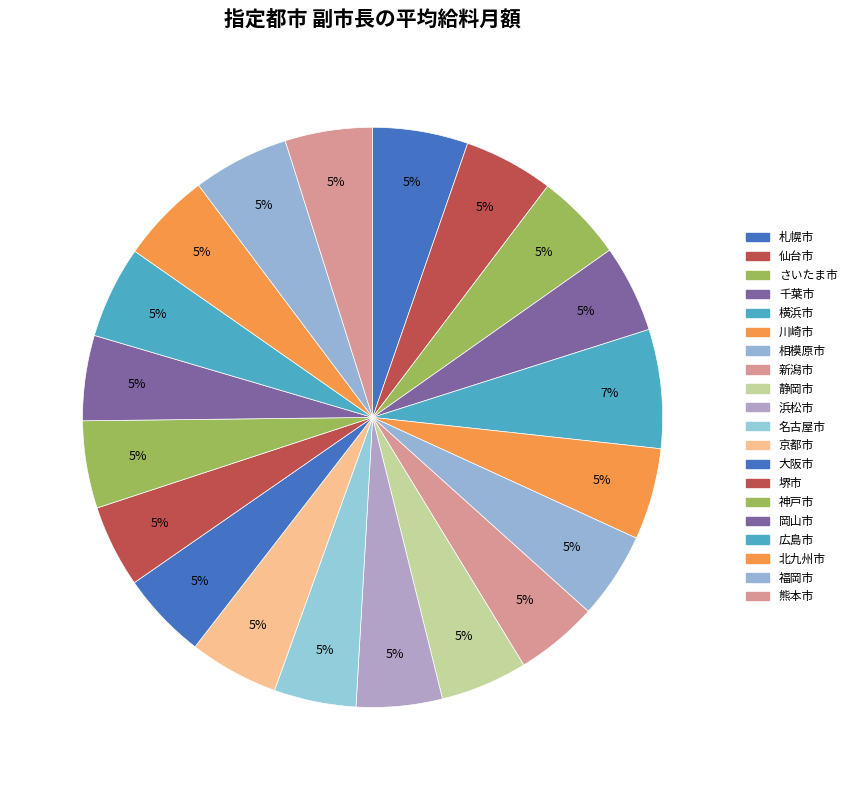

What is the smallest slice in the pie chart?

名古屋市